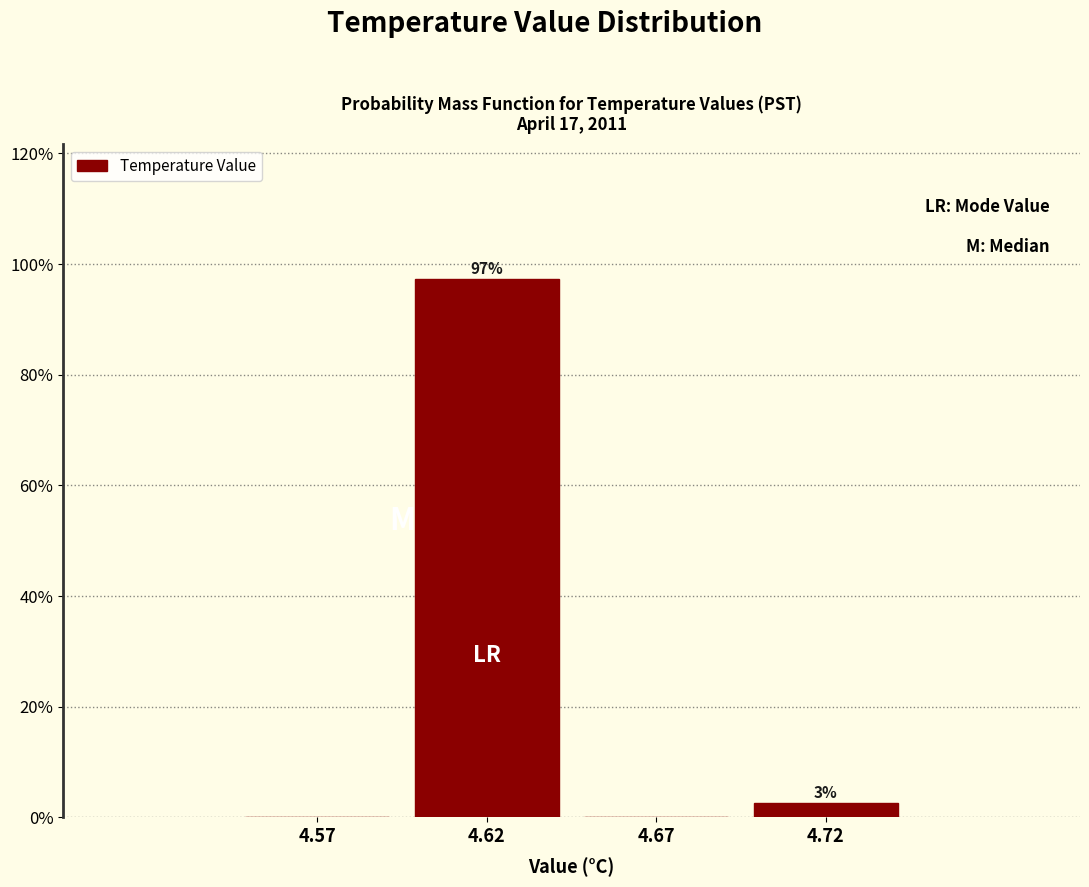

At which label does the data first exceed 2?

4.62